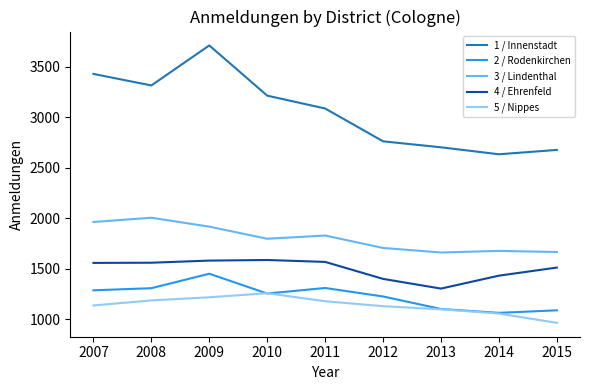

What is the sum of the 5 / Nippes values at 2015 and 2014?

2022